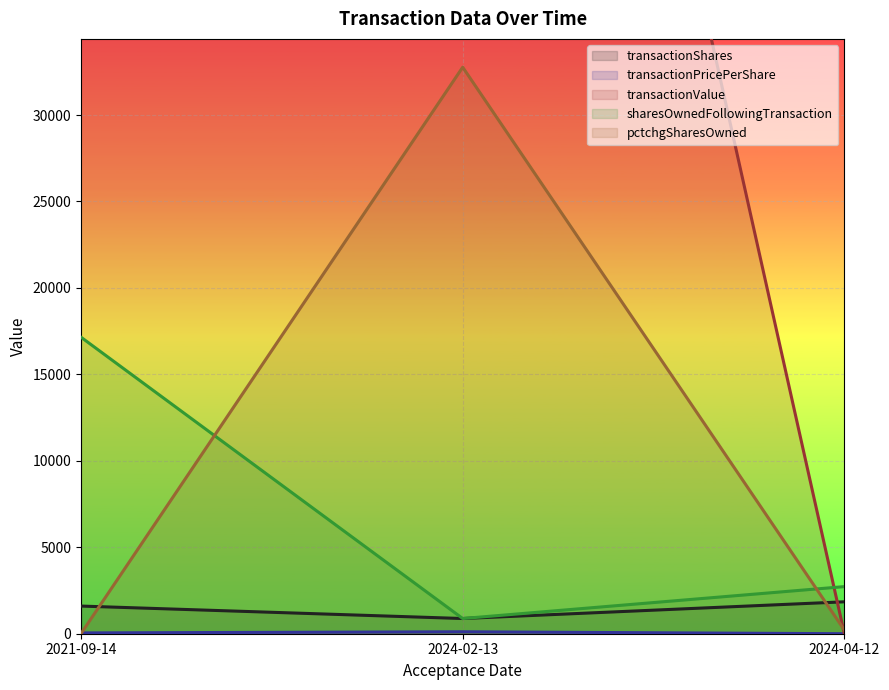

At which label does pctchgSharesOwned reach its peak?

2024-02-13